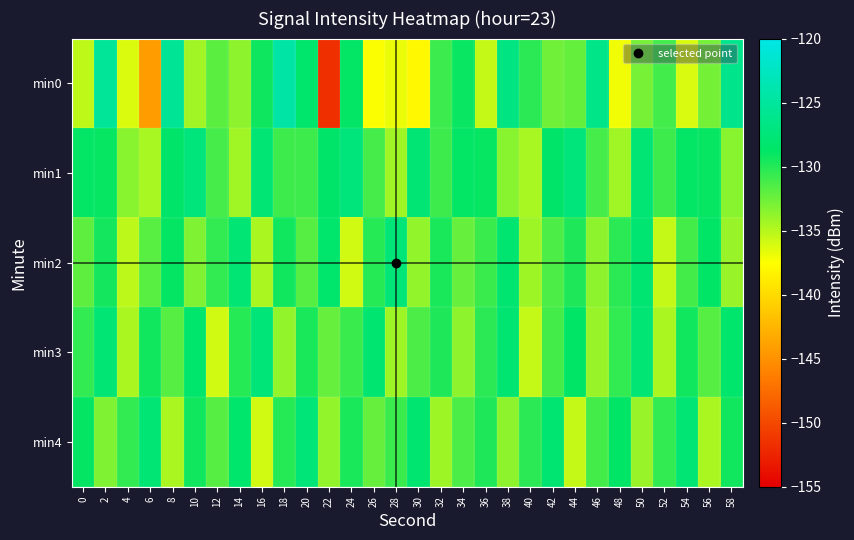

At which category is the sum across all series the highest?

2